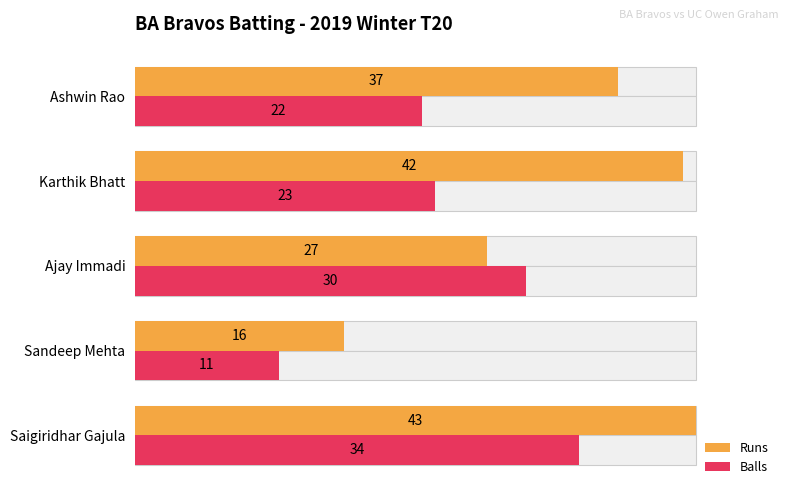

The value of Balls at Karthik Bhatt is 83.3. True or false?

False